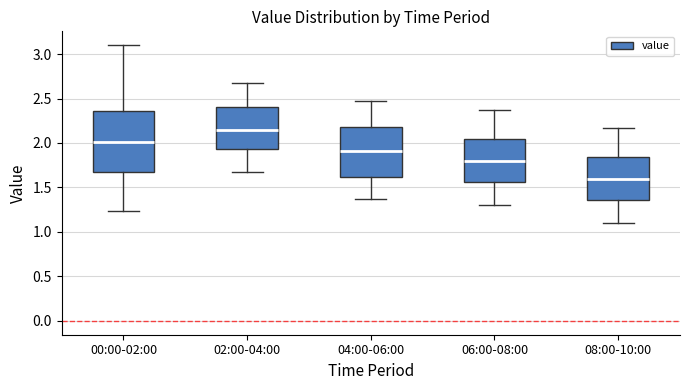

Where does the lower whisker of the box for 00:00-02:00 end on the y-axis? The values are not printed on the chart, so give them approximately, as read against the axis.

1.25